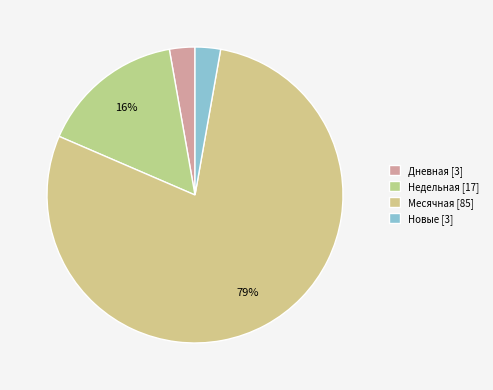

How many slices are in this pie chart?

4